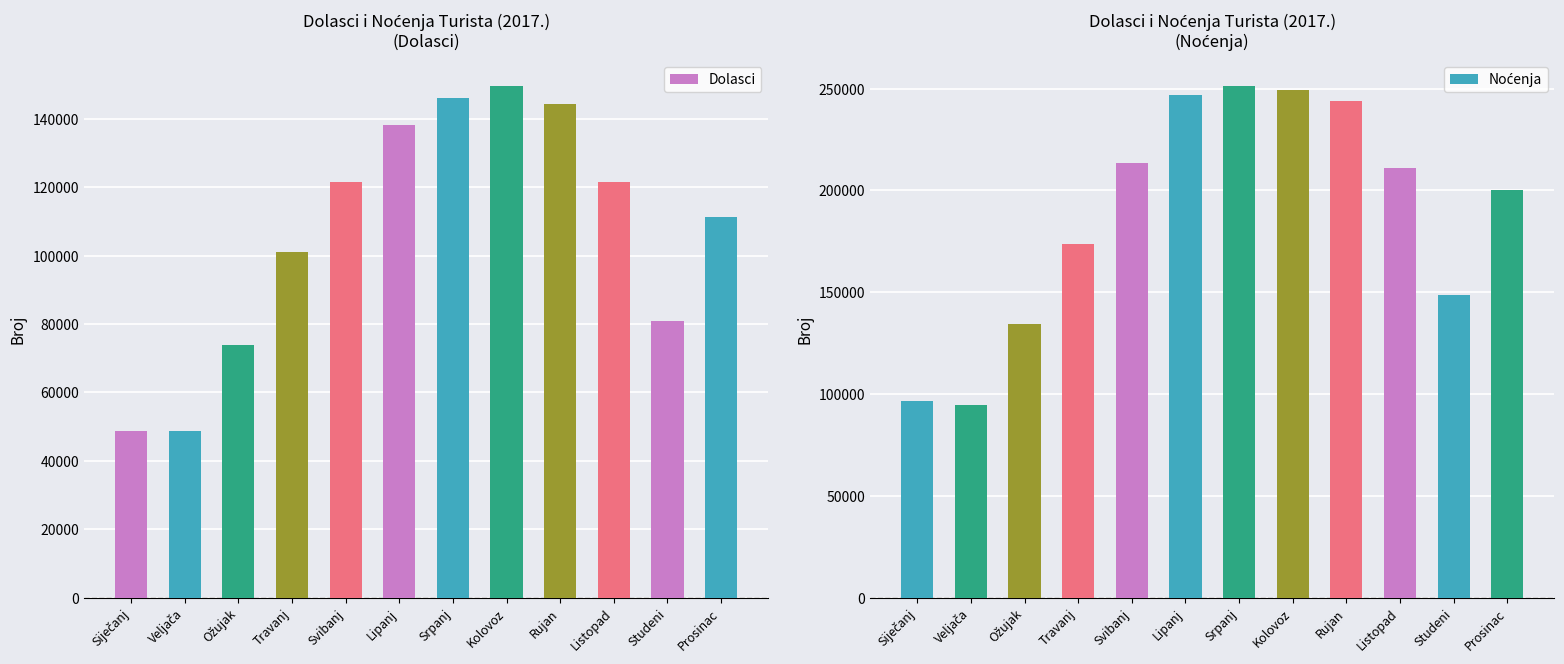

How many bars are there in total?

24